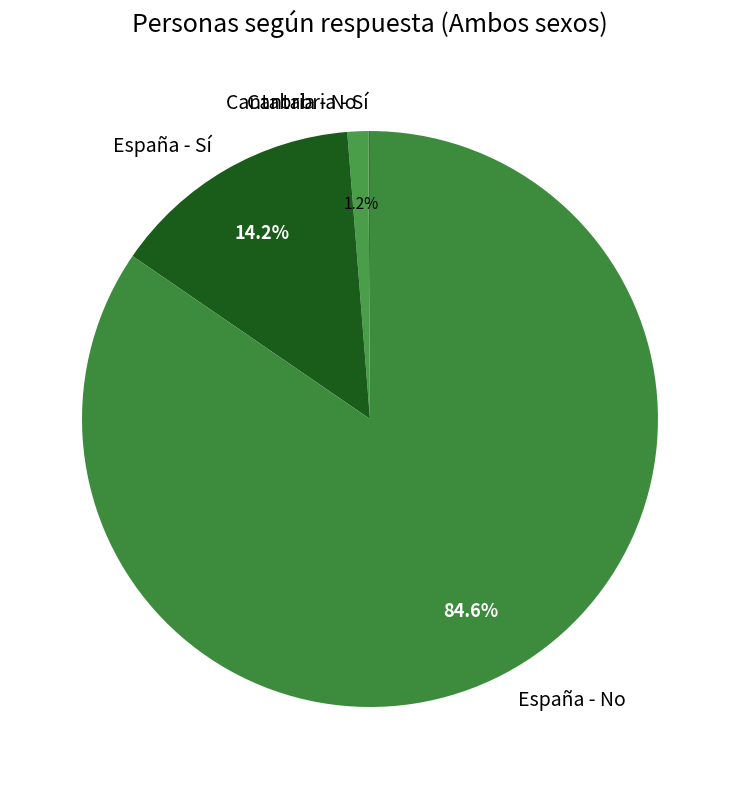

The España - No slice represents 93% of the pie. True or false?

False